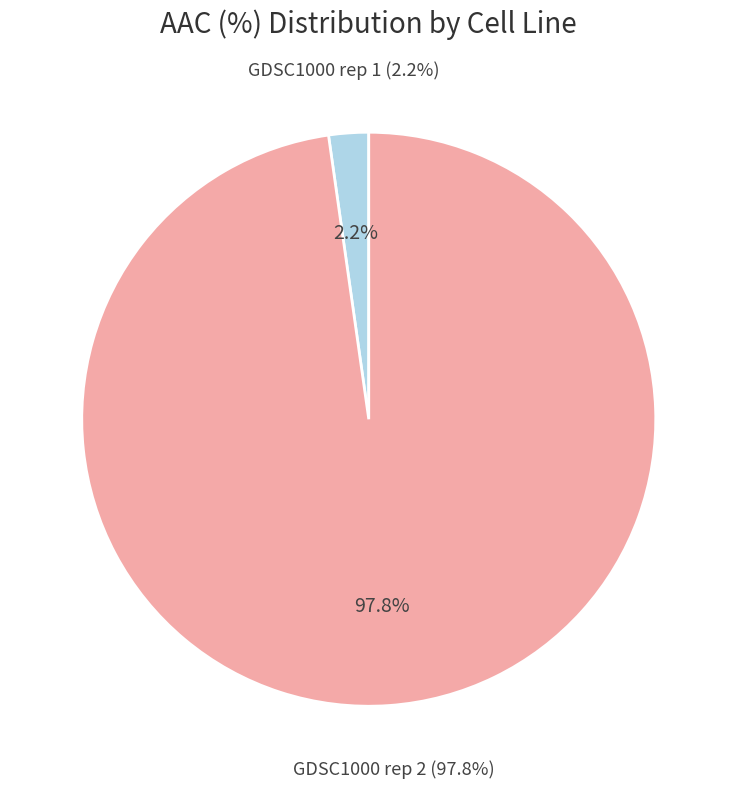

What portion of the pie excludes GDSC1000 rep 2?

2.2%